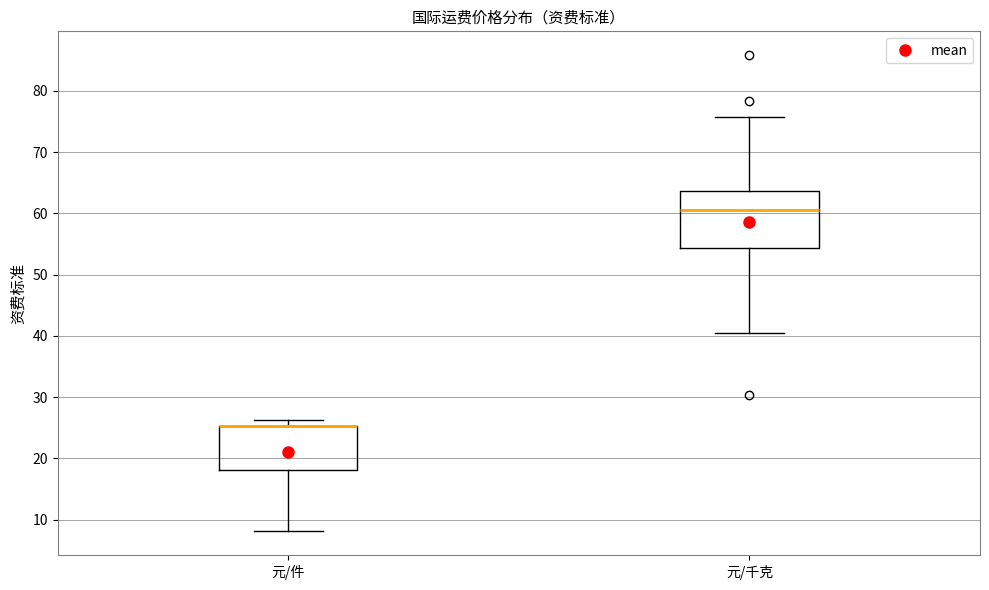

Where is the lower edge of the box for 元/千克 on the y-axis? The values are not printed on the chart, so give them approximately, as read against the axis.

54